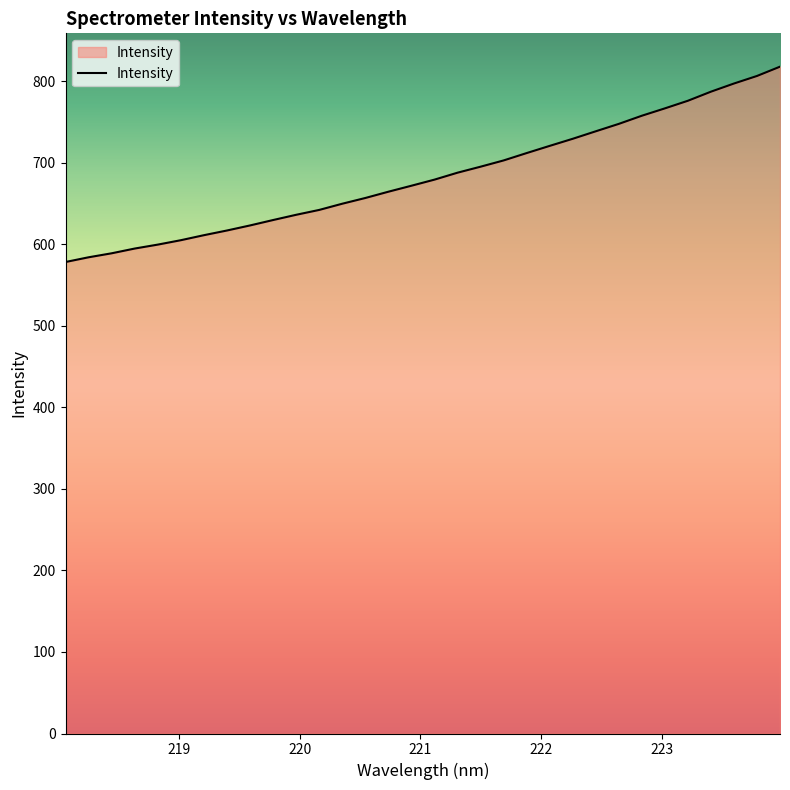

How many values are below 679?

16